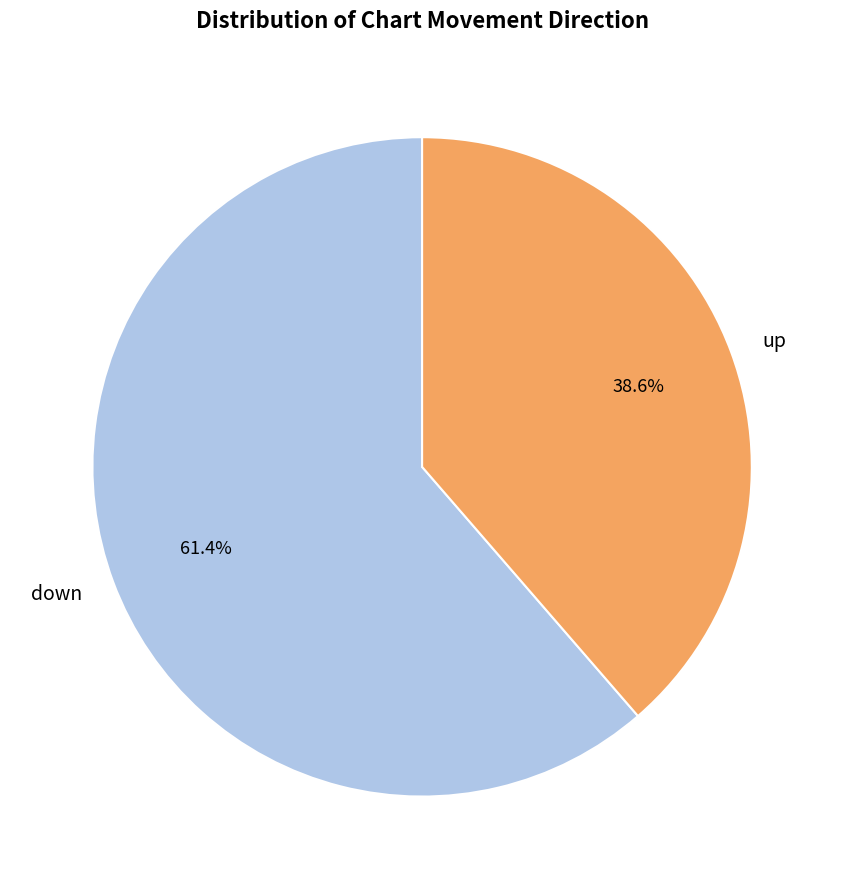

To the nearest percent, what is the difference between the up and down slice percentages?

23%